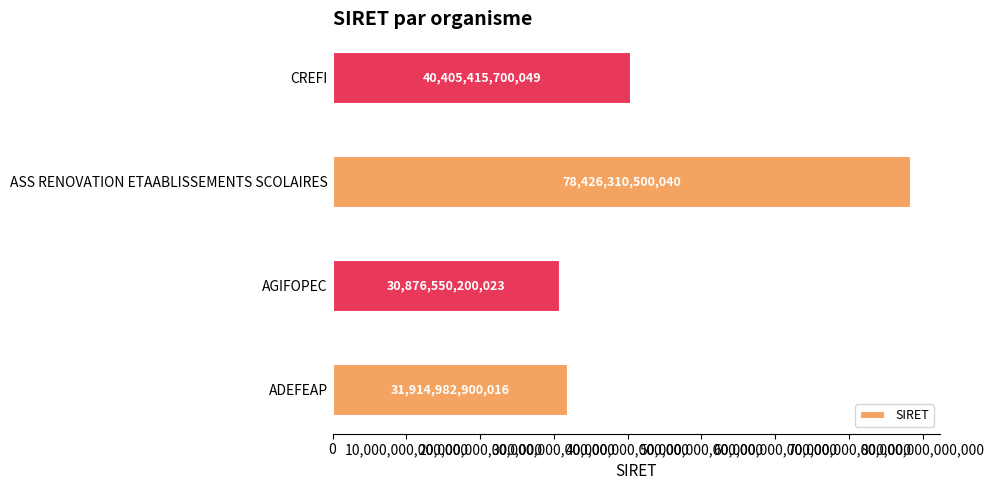

Which label corresponds to the largest value in the chart?

ASS RENOVATION ETAABLISSEMENTS SCOLAIRES